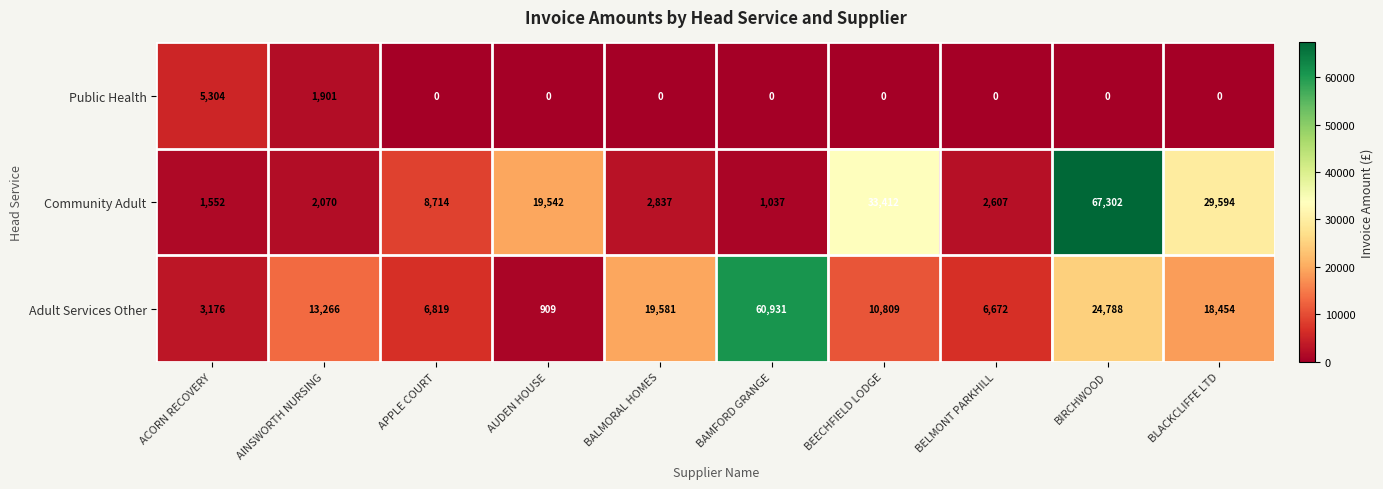

How many series are shown in this chart?

3